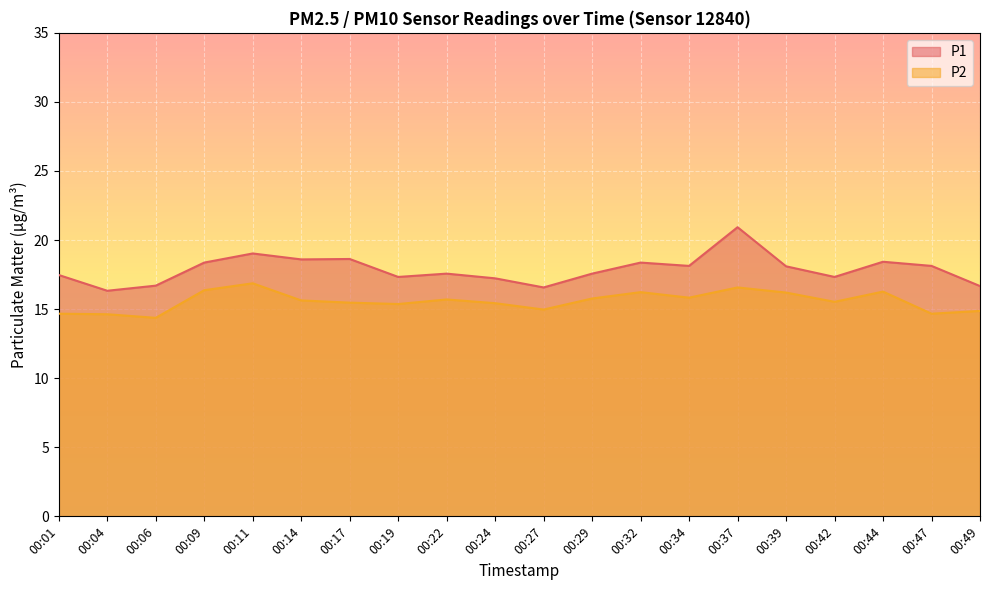

At how many categories does at least one series exceed 15?

20